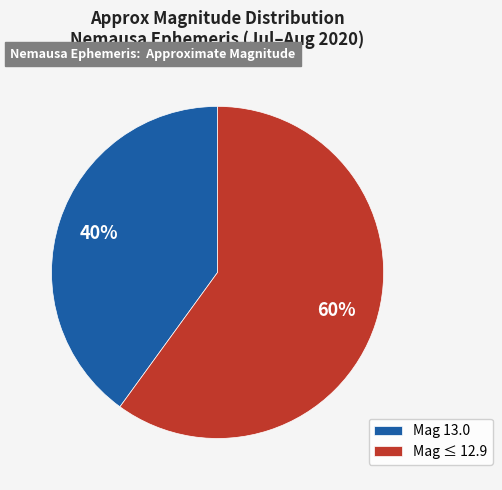

Is the sum of Mag ≤ 12.9 and Mag 13.0 greater than half?

Yes